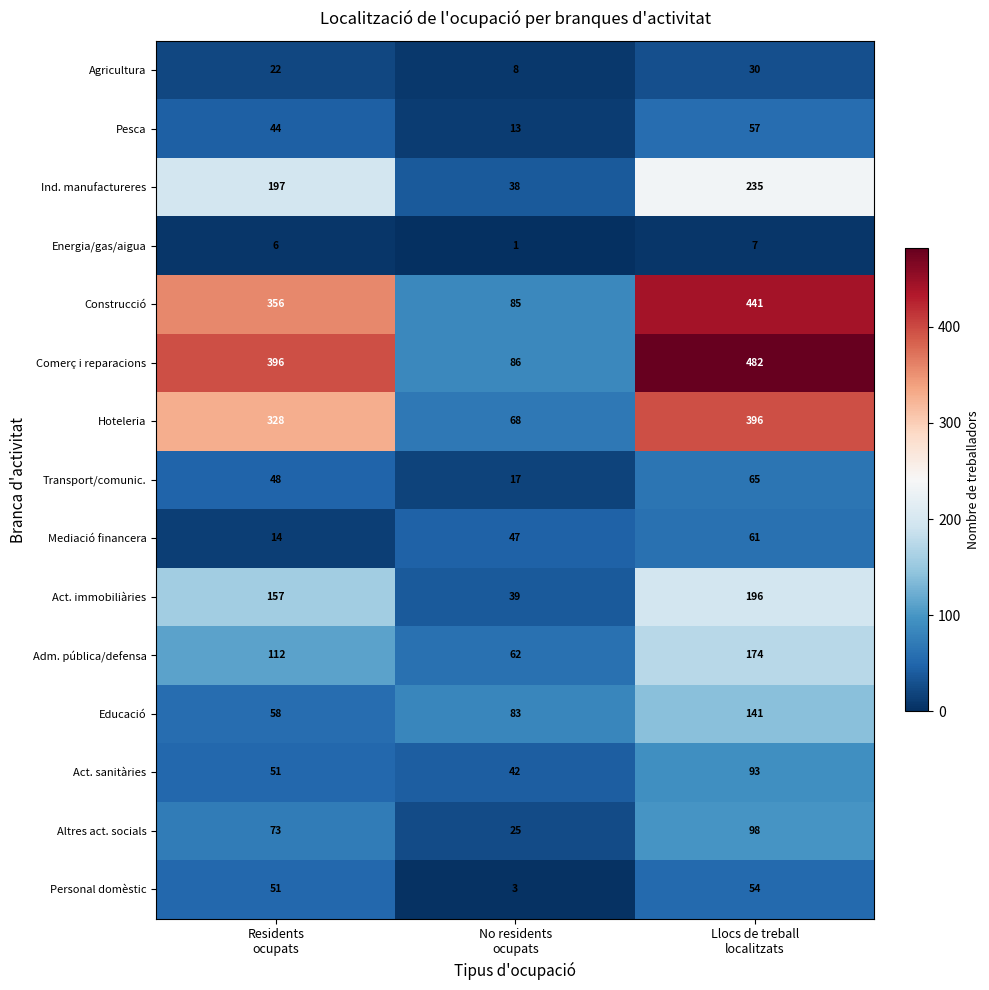

What is the lowest value of the Educació series?

58